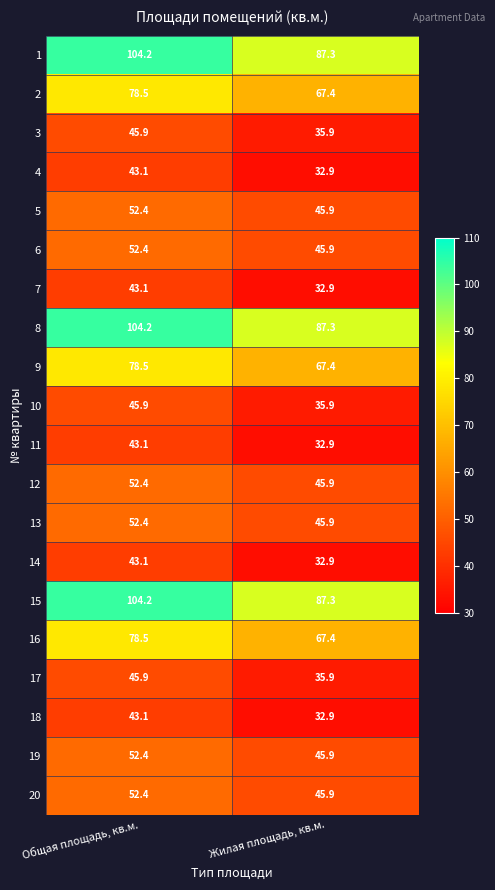

What is the maximum value shown in the chart?

104.2